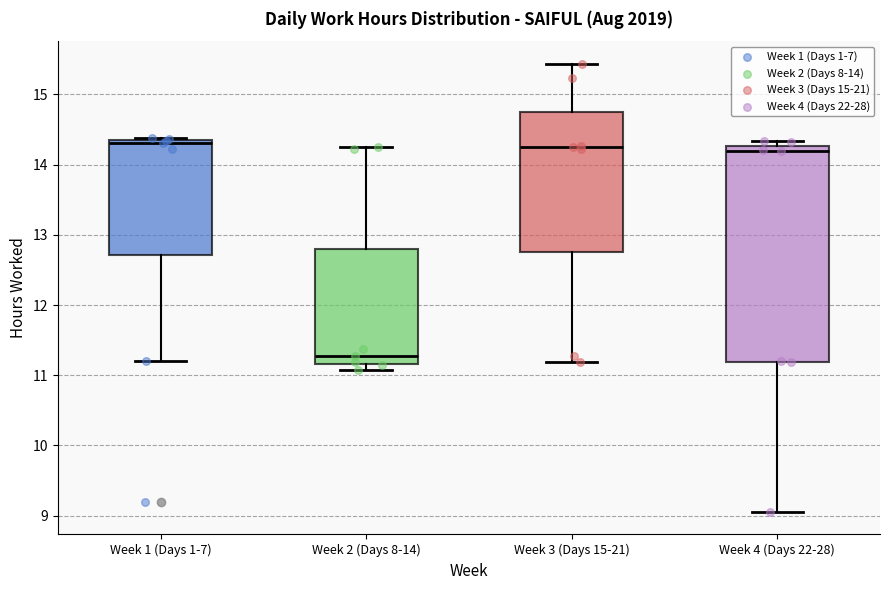

Reading left to right, transcribe this box plot: for each box, give where its median line is, the range the box spans, and where its two whiskers end, as read against the y-axis. The values are not printed on the chart, so give them approximately, as read against the axis.

Week 1 (Days 1-7): median 14.3, box 12.7 to 14.4, whiskers 11.2 to 14.4 (just above the box's upper edge)
Week 2 (Days 8-14): median 11.3, box 11.2 to 12.8, whiskers 11.1 to 14.3
Week 3 (Days 15-21): median 14.3, box 12.8 to 14.8, whiskers 11.2 to 15.4
Week 4 (Days 22-28): median 14.2, box 11.2 to 14.3, whiskers 9.1 to 14.3 (just above the box's upper edge)